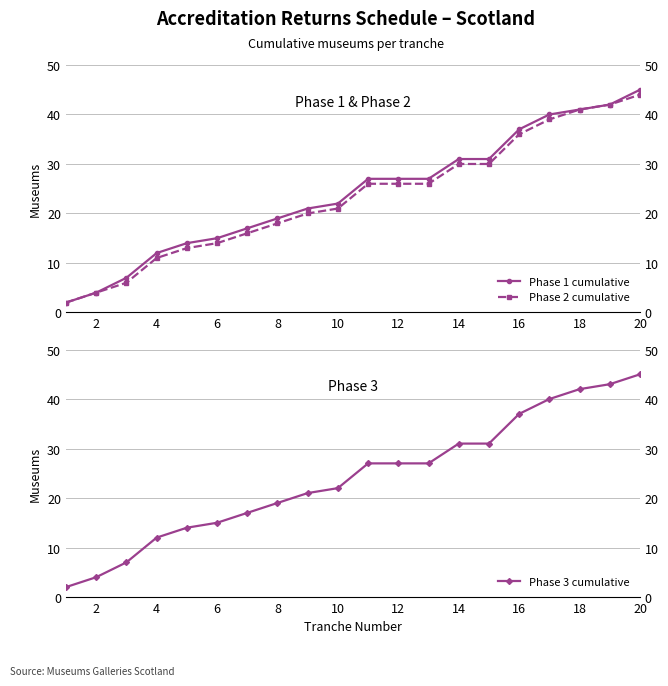

How many values in the Phase 1 cumulative series are below 27?

10